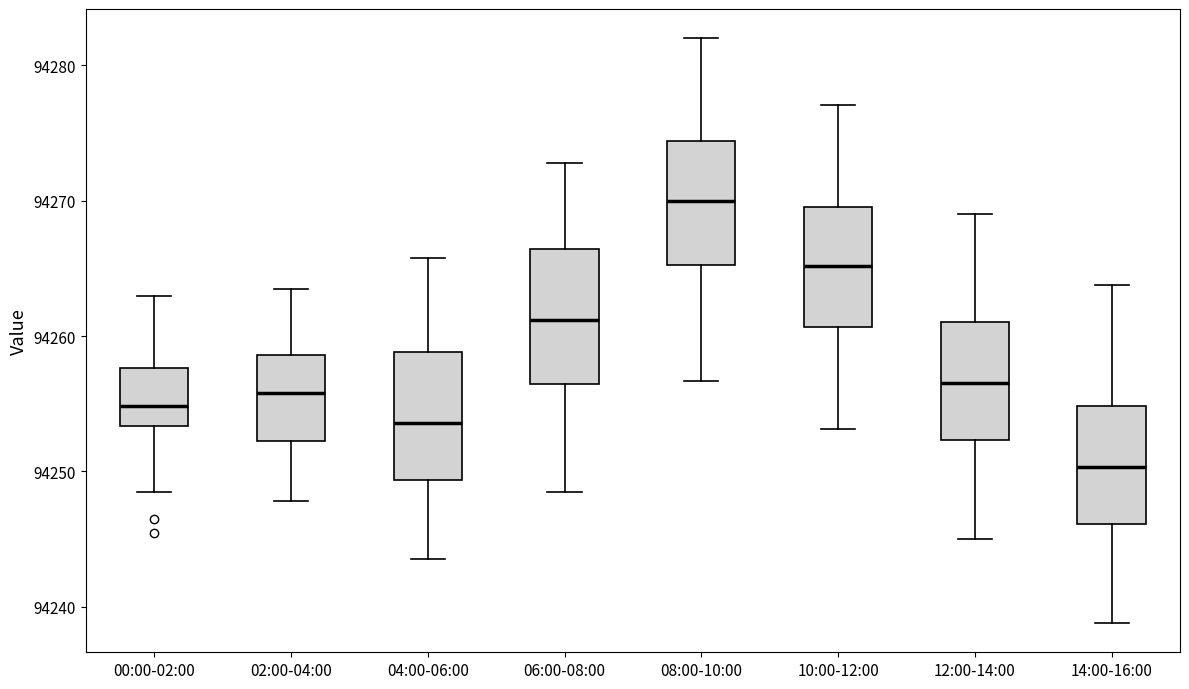

Reading left to right, transcribe this box plot: for each box, give where its median line is, the range the box spans, and where its two whiskers end, as read against the y-axis. The values are not printed on the chart, so give them approximately, as read against the axis.

00:00-02:00: median 94255, box 94253 to 94258, whiskers 94248 to 94263
02:00-04:00: median 94256, box 94252 to 94259, whiskers 94248 to 94264
04:00-06:00: median 94254, box 94249 to 94259, whiskers 94244 to 94266
06:00-08:00: median 94261, box 94256 to 94266, whiskers 94249 to 94273
08:00-10:00: median 94270, box 94265 to 94274, whiskers 94257 to 94282
10:00-12:00: median 94265, box 94261 to 94270, whiskers 94253 to 94277
12:00-14:00: median 94257, box 94252 to 94261, whiskers 94245 to 94269
14:00-16:00: median 94250, box 94246 to 94255, whiskers 94239 to 94264